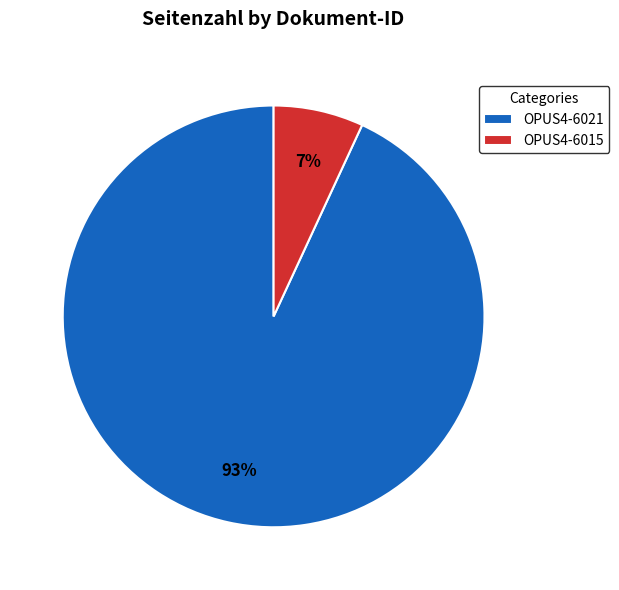

Is it true that OPUS4-6021 is 93% of the pie?

True